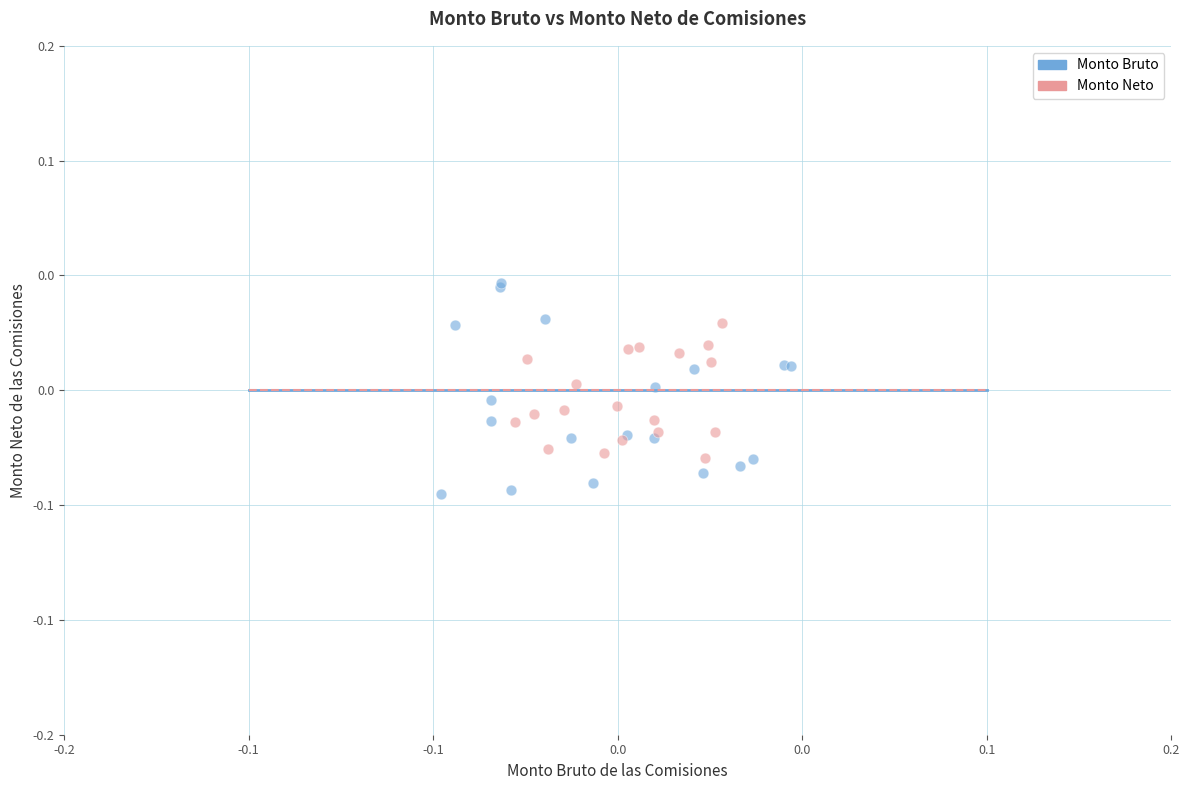

Which series reaches the maximum Y coordinate?

Monto Bruto